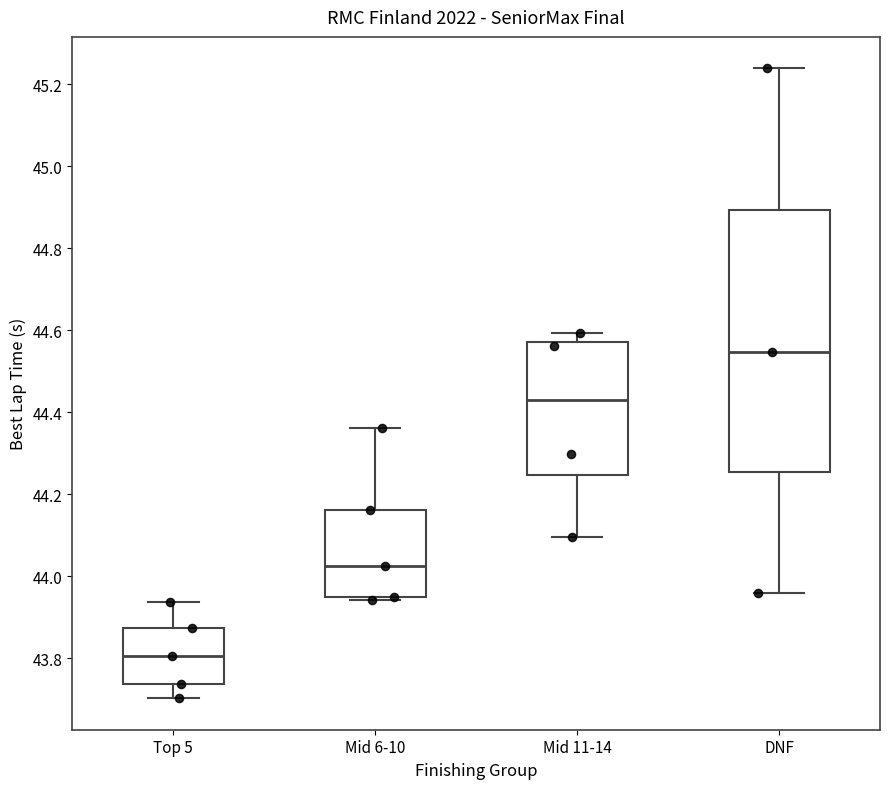

Where does the lower whisker of the box for DNF end on the y-axis? The values are not printed on the chart, so give them approximately, as read against the axis.

43.96